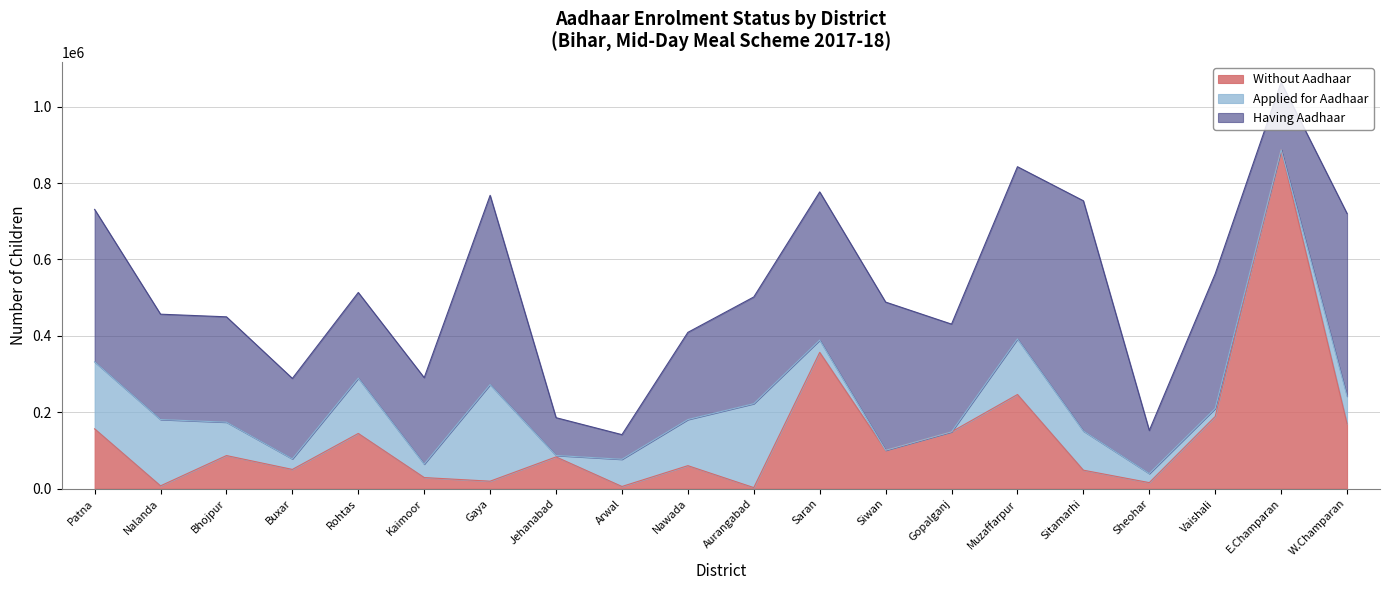

Where is the first local minimum for Applied for Aadhaar?

Buxar